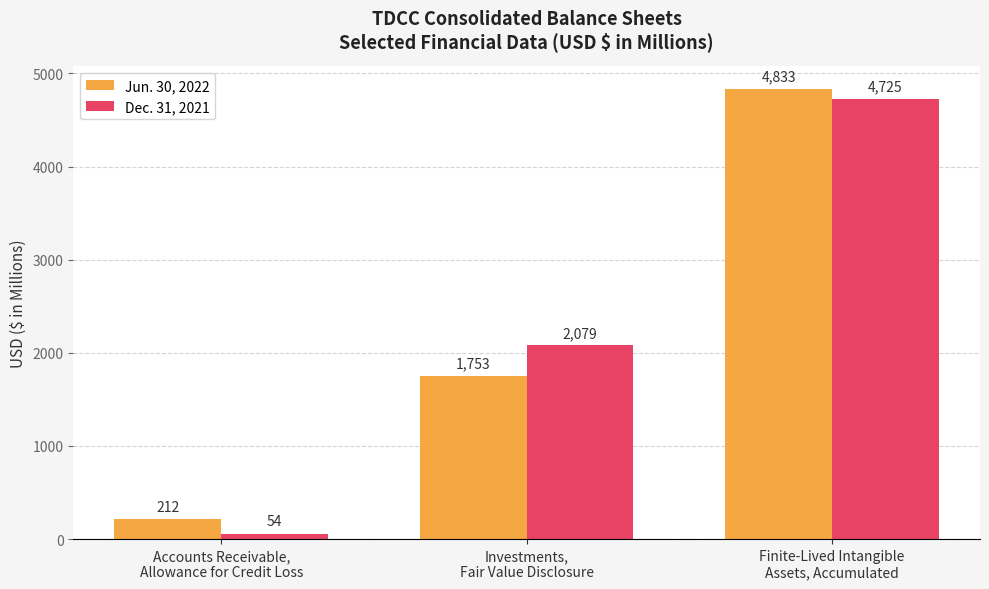

The value of Dec. 31, 2021 at Finite-Lived Intangible
Assets, Accumulated is 4725. True or false?

True